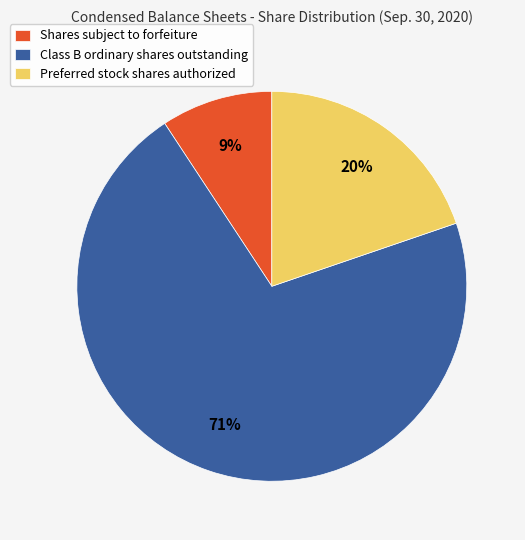

Which slice is the smallest?

Shares subject to forfeiture